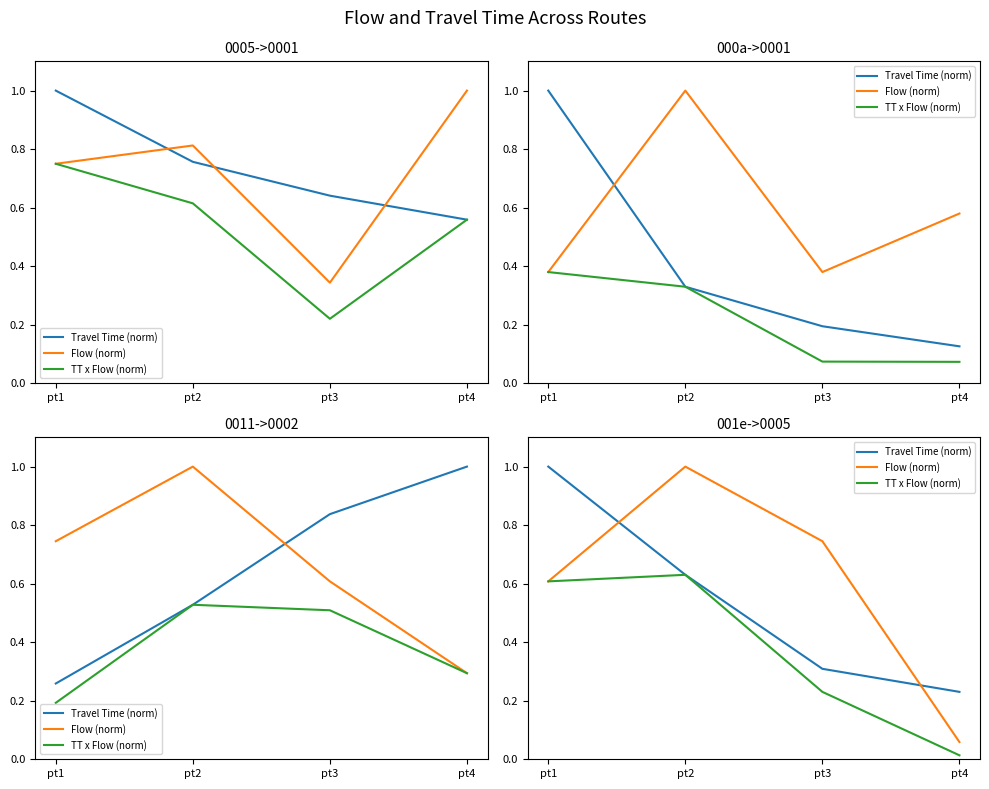

Which has a higher value, pt1 or pt4?

pt1